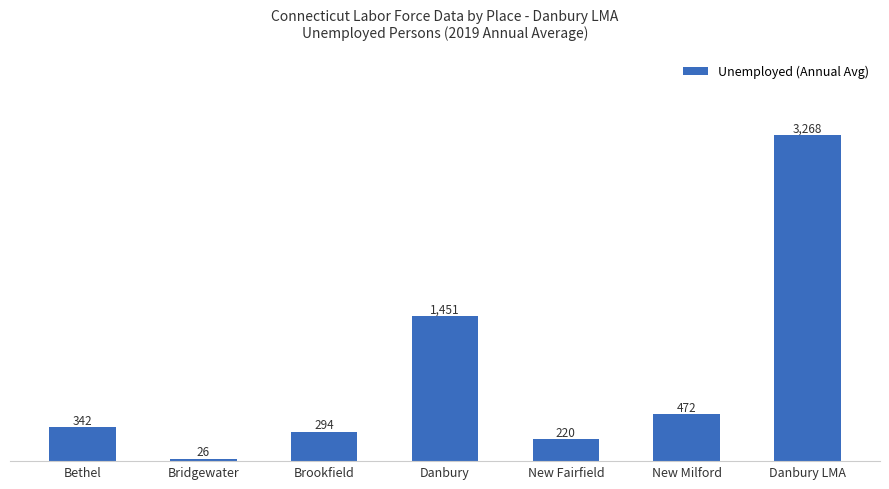

Reading right to left, transcribe all the data shown in this chart.

Danbury LMA=3268	New Milford=472	New Fairfield=220	Danbury=1451	Brookfield=294	Bridgewater=26	Bethel=342